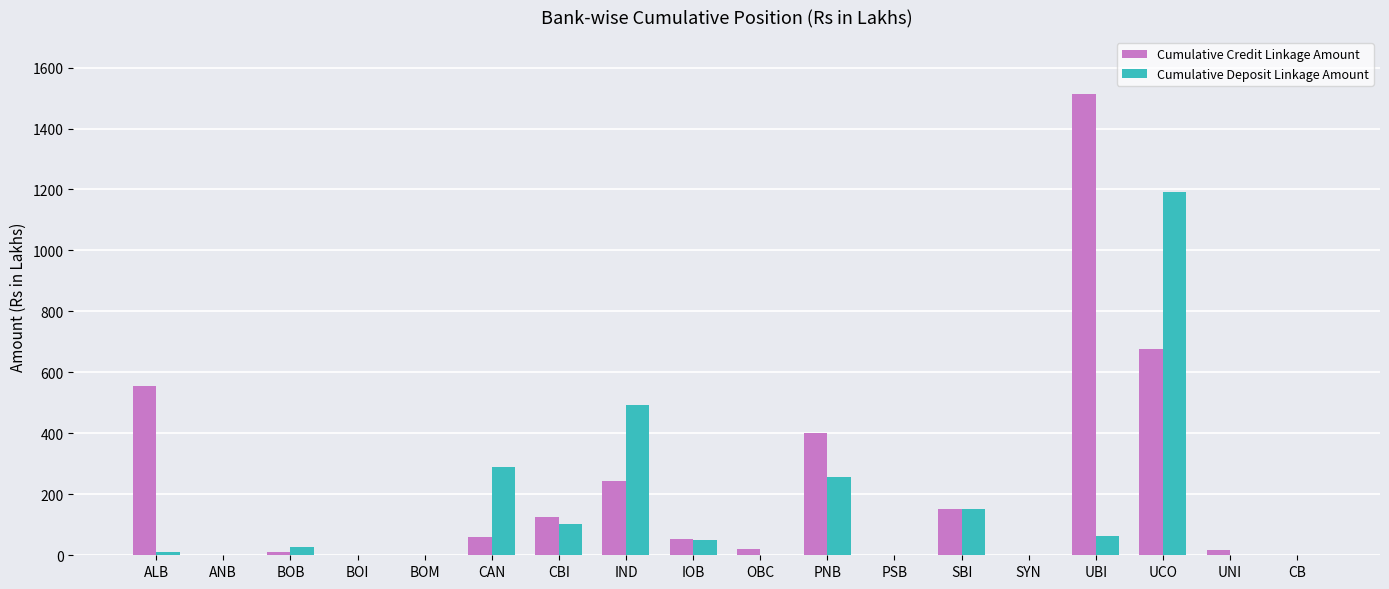

Is the value of Cumulative Credit Linkage Amount at UBI greater than the value of Cumulative Deposit Linkage Amount at UCO?

Yes